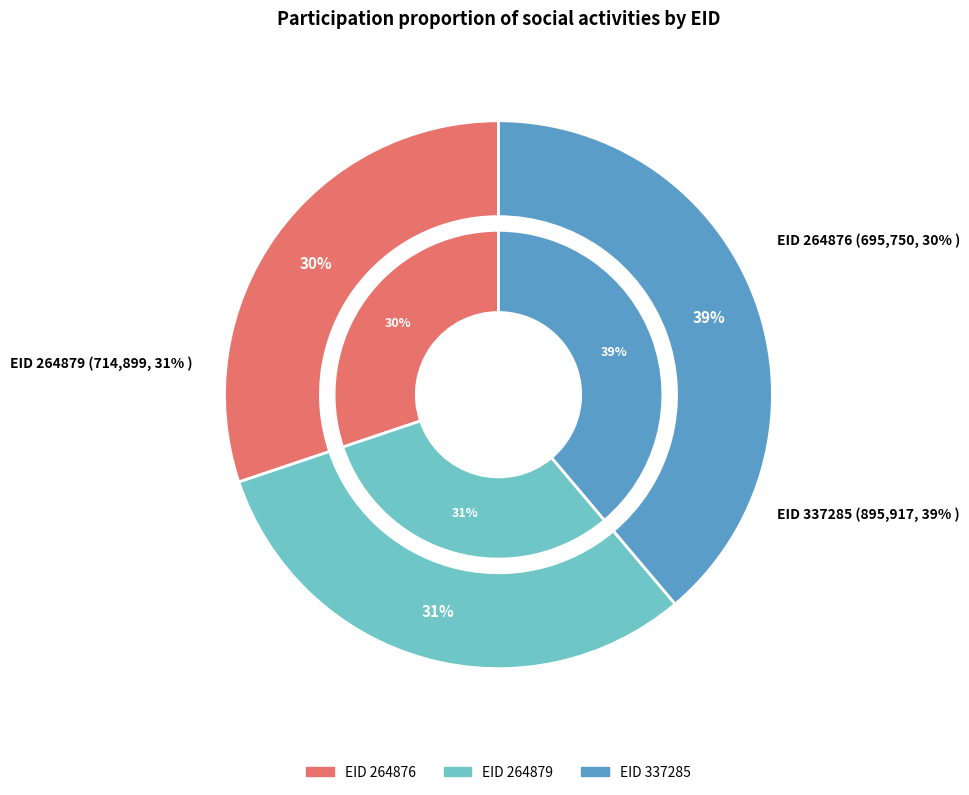

To the nearest percent, what is the combined percentage of 264879 and 264876?

61%